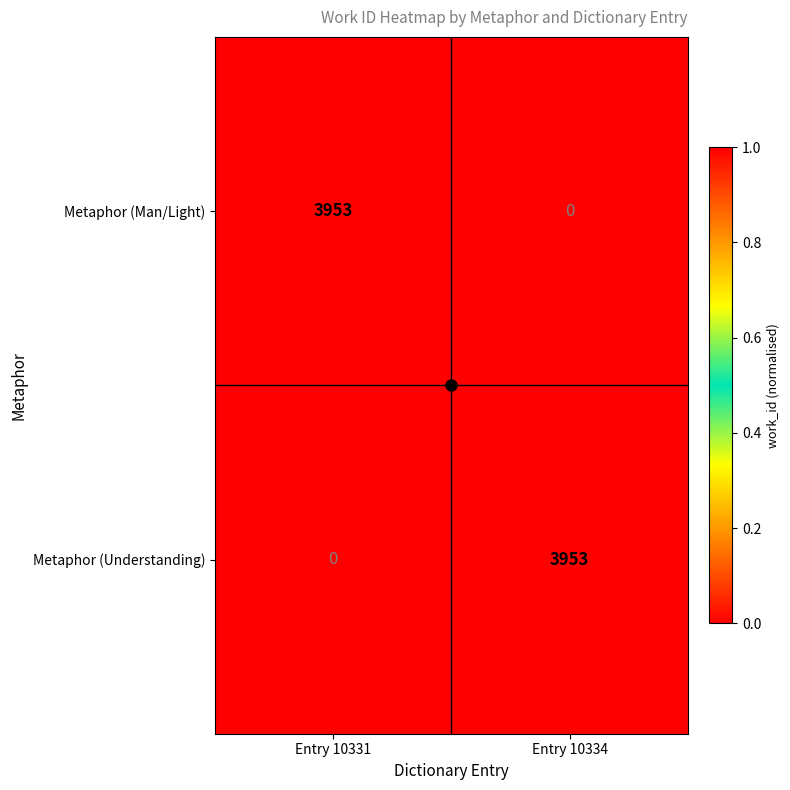

True or false: Metaphor (Understanding) has a value of 0 at Entry 10331.

True